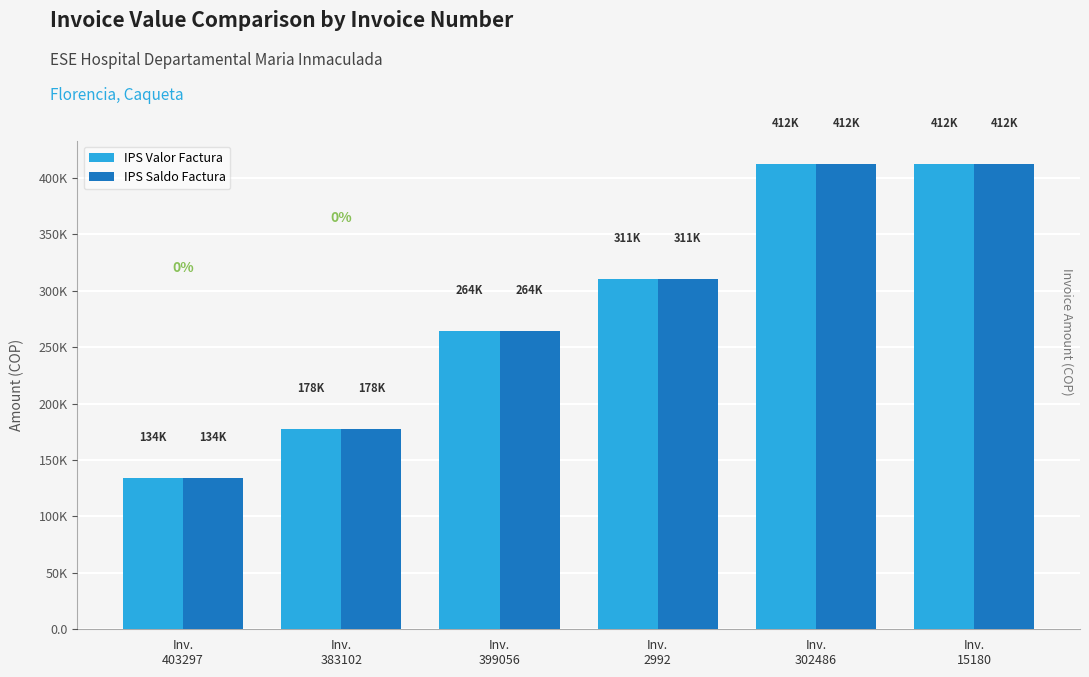

What is the value of the IPS Saldo Factura bar at the 6th from the left?

412437